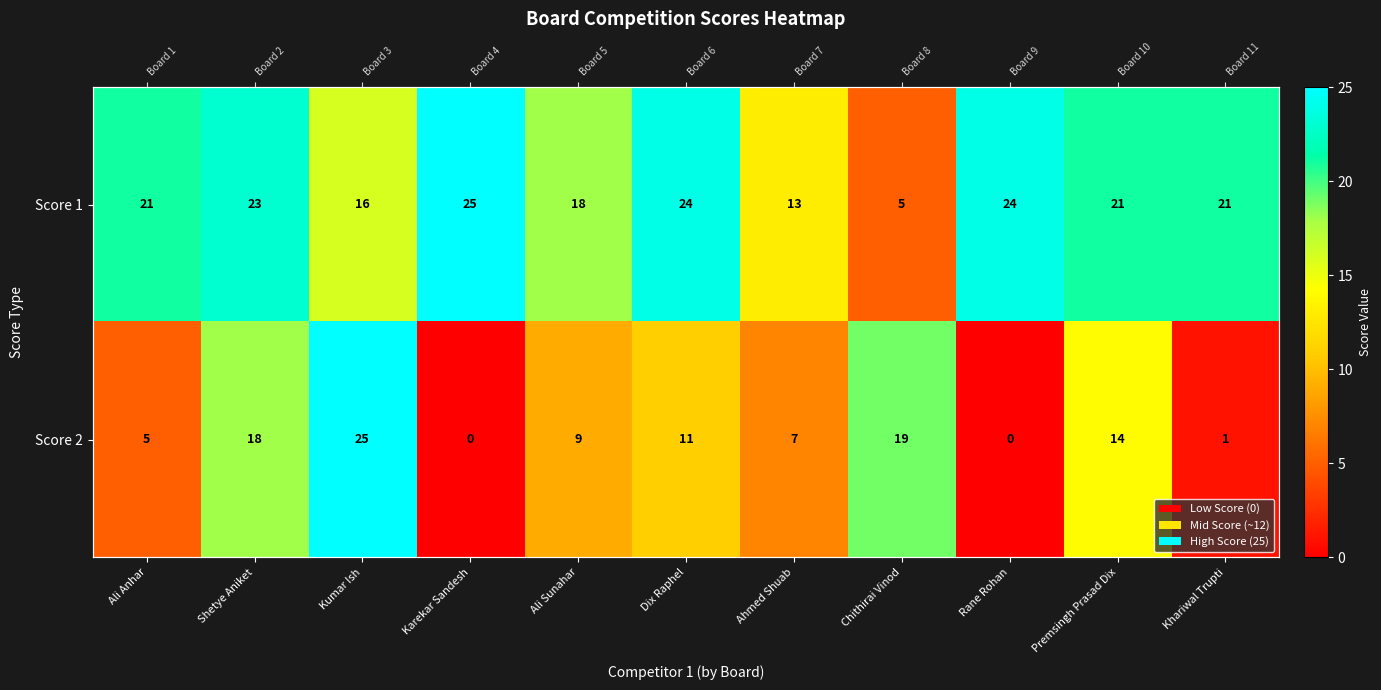

What value does the Score 1 series have at Dix Raphel, to the nearest 5?

25